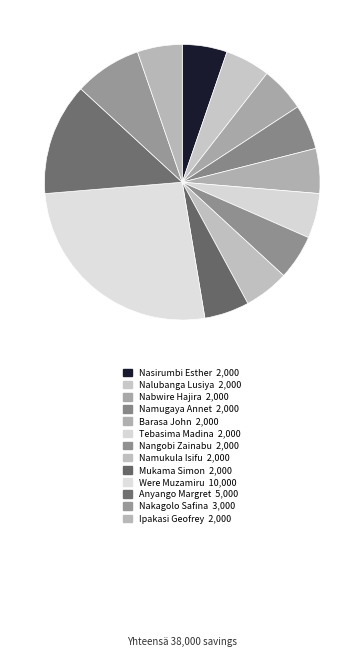

Rank the categories by value from highest to lowest.

Were Muzamiru, Anyango Margret, Nakagolo Safina, Nasirumbi Esther, Nalubanga Lusiya, Nabwire Hajira, Namugaya Annet, Barasa John, Tebasima Madina, Nangobi Zainabu, Namukula Isifu, Mukama Simon, Ipakasi Geofrey